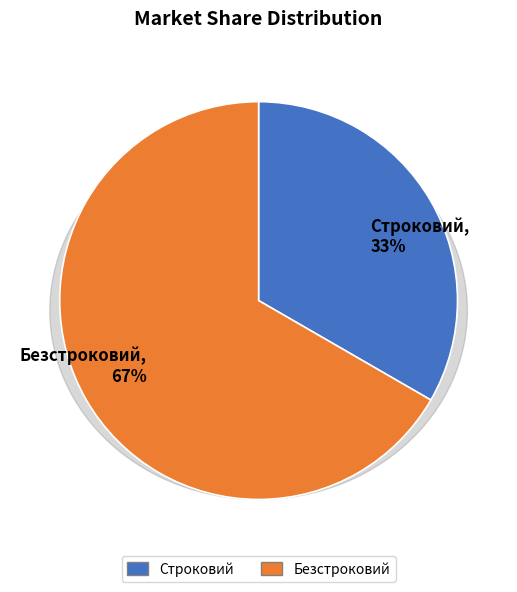

Which category has the biggest portion of the pie?

Безстроковий